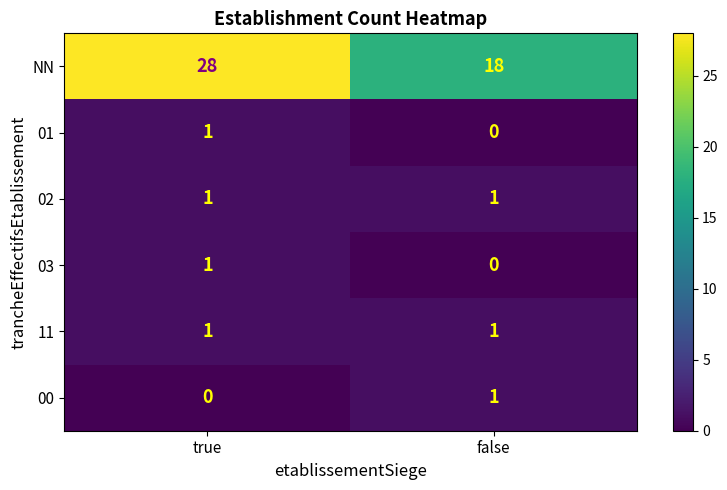

Rank the categories by 00 value from lowest to highest.

true, false